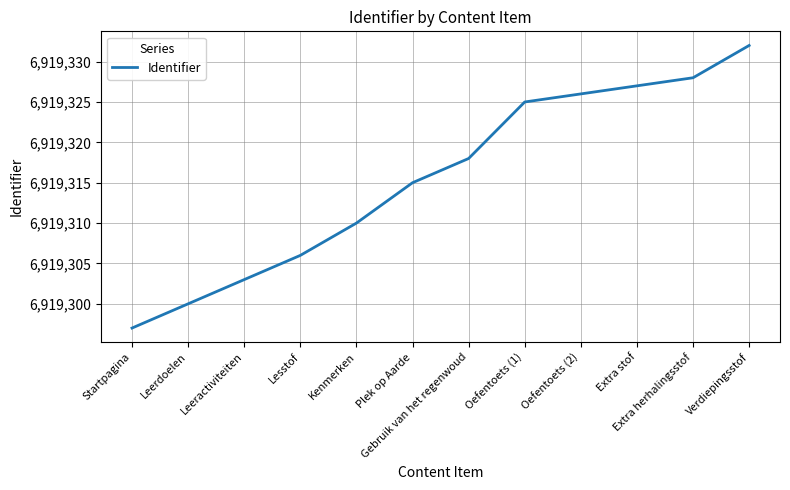

What is the change in value from Kenmerken to Oefentoets (2)?

+16